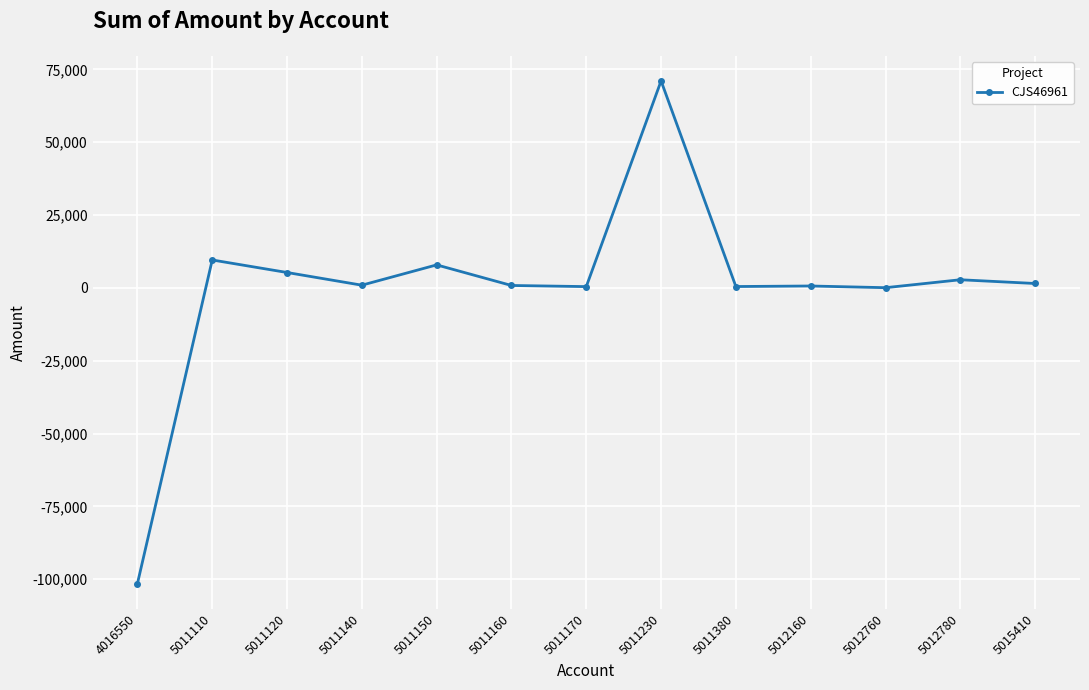

True or false: the data shows 439.7 at 5011170.

True